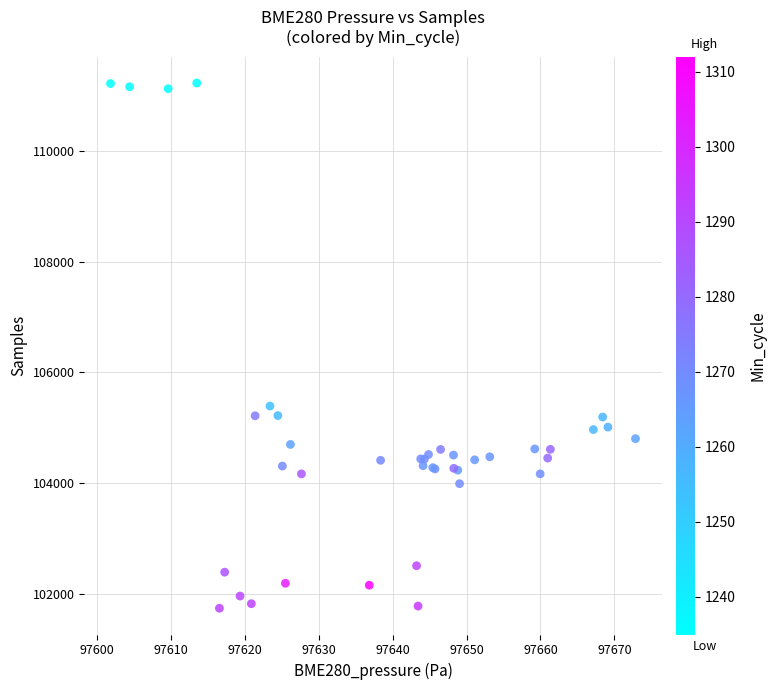

What Y value in the scatter plot is closest to 106483?

105393